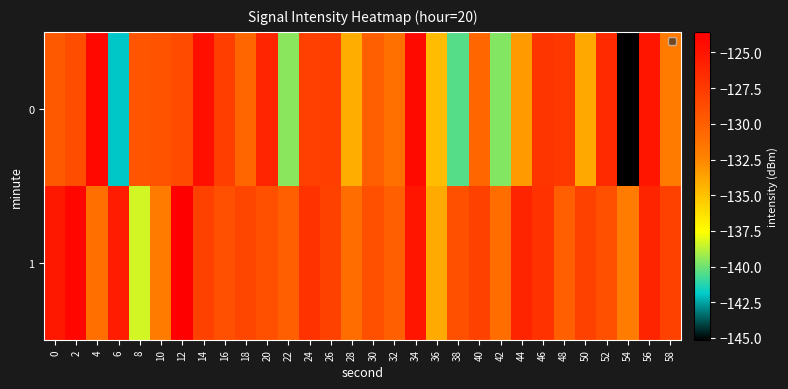

List the series in order of their peak value, lowest first.

0, 1